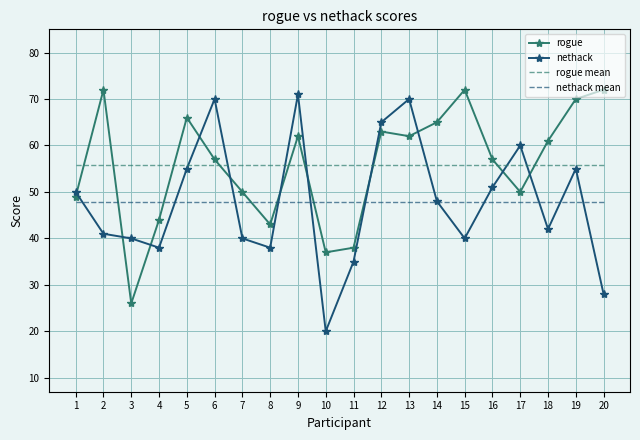

Where do nethack and rogue first cross each other?

1 and 2